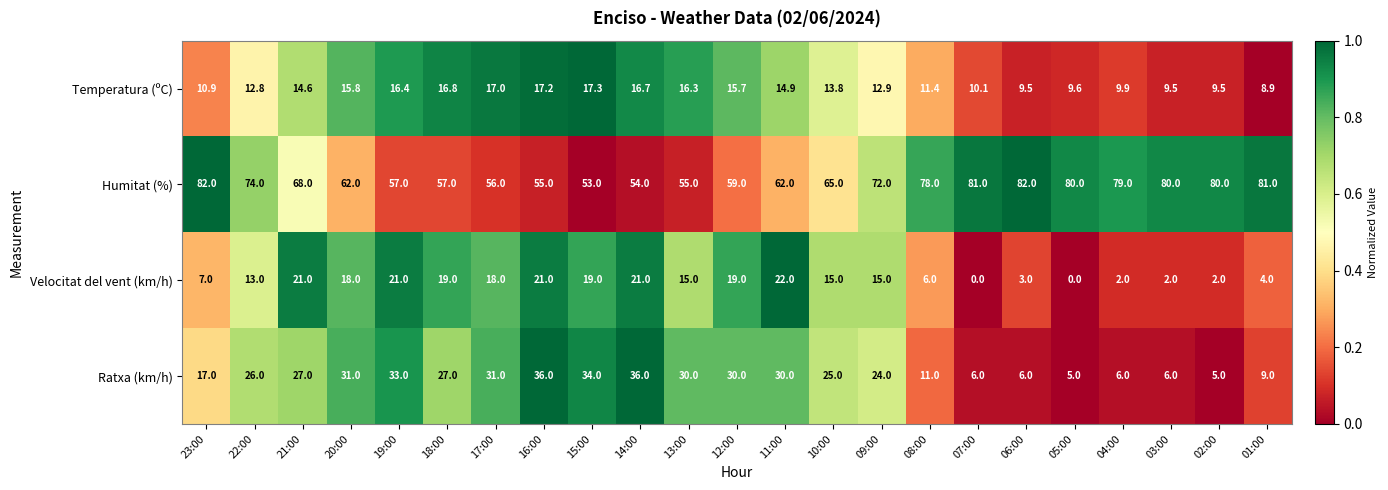

What is the maximum value shown in the chart?

82.0